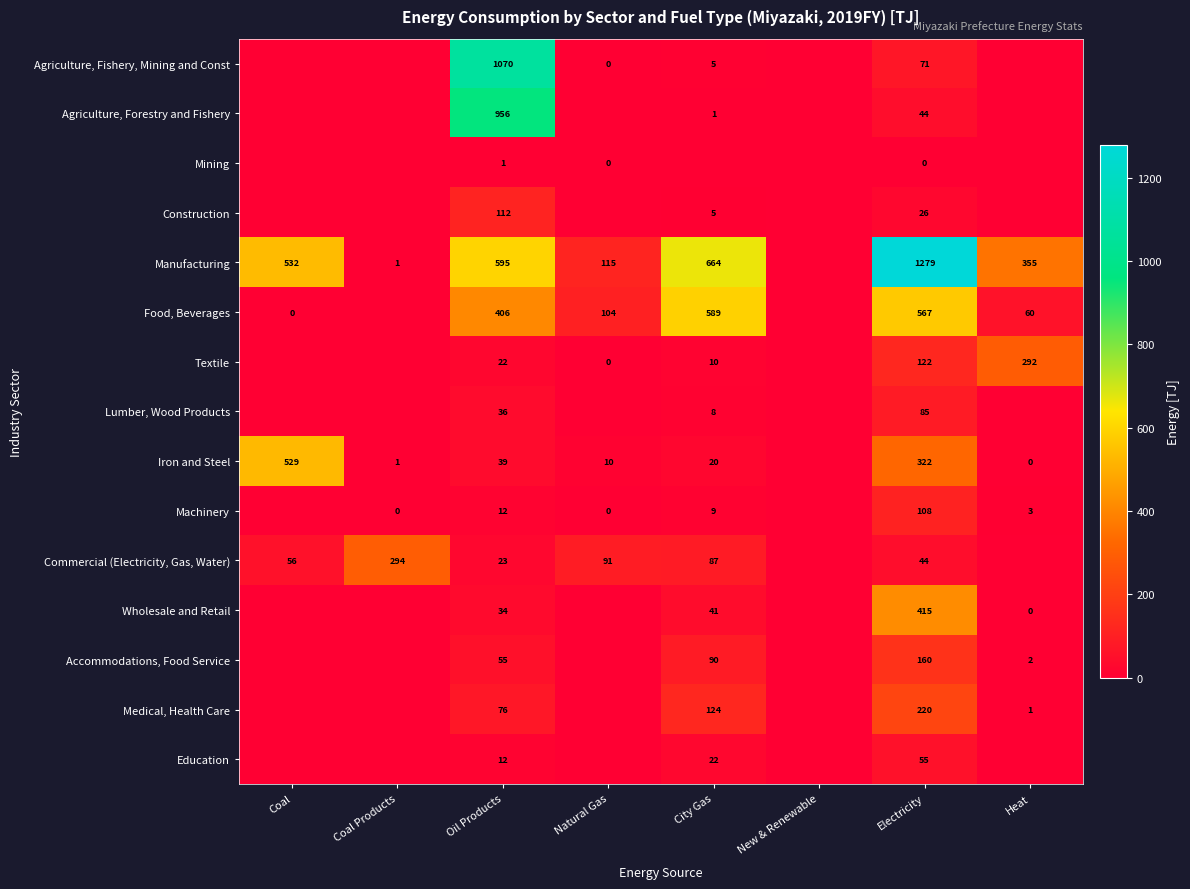

The Commercial (Electricity, Gas, Water) series shows 146 at Natural Gas. True or false?

False